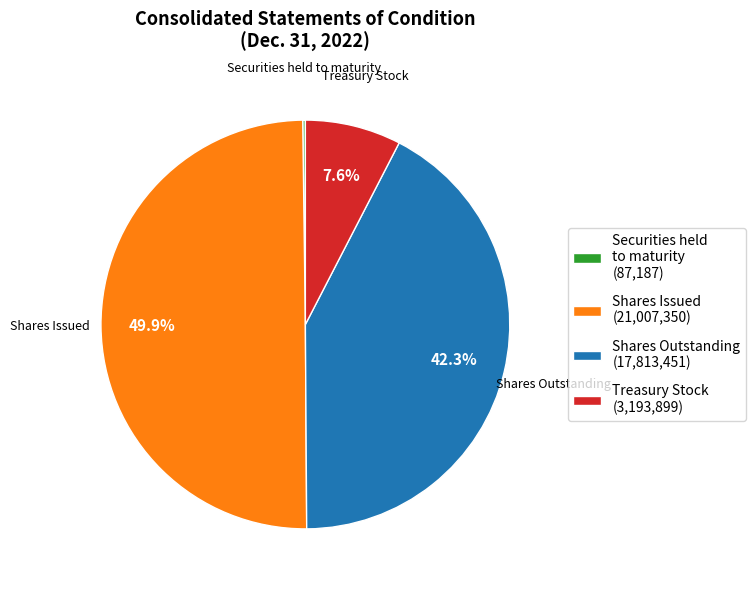

Which has a higher value, Treasury Stock (3,193,899) or Shares Issued (21,007,350)?

Shares Issued (21,007,350)